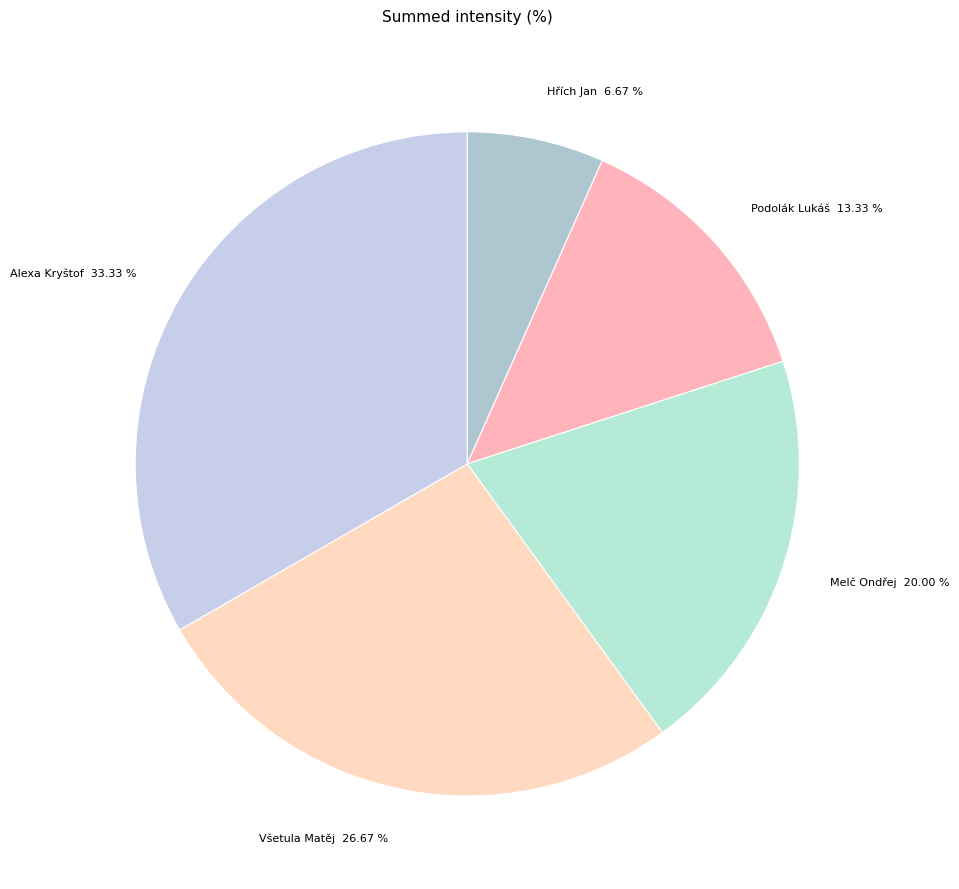

Count the number of slices in the pie.

5